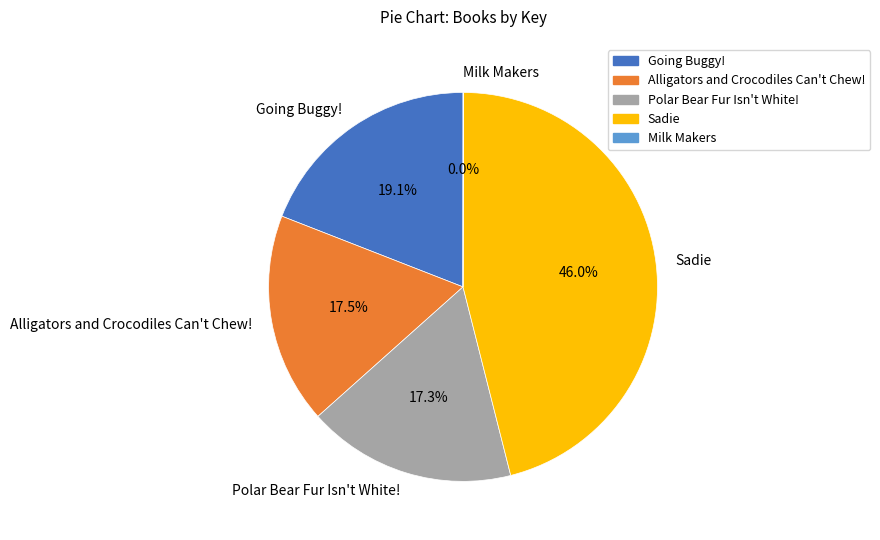

The Sadie slice represents 46% of the pie. True or false?

True